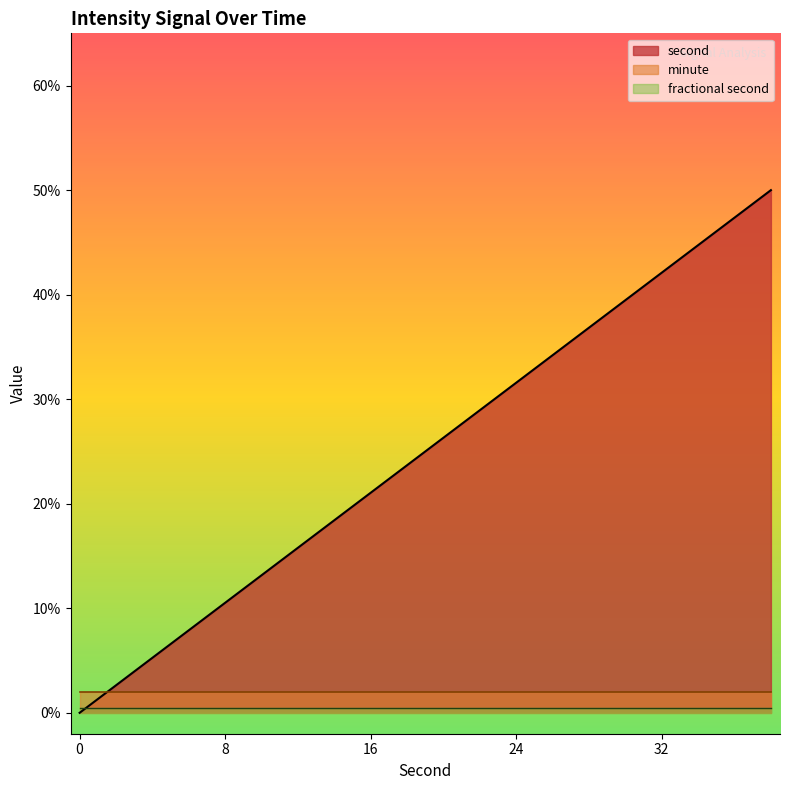

True or false: minute and fractional second cross at least once.

False